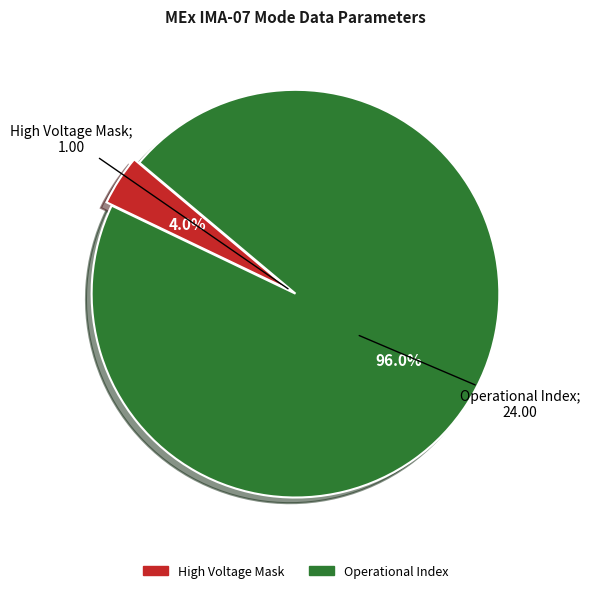

What is the total percentage of High Voltage Mask and Operational Index?

100.0%